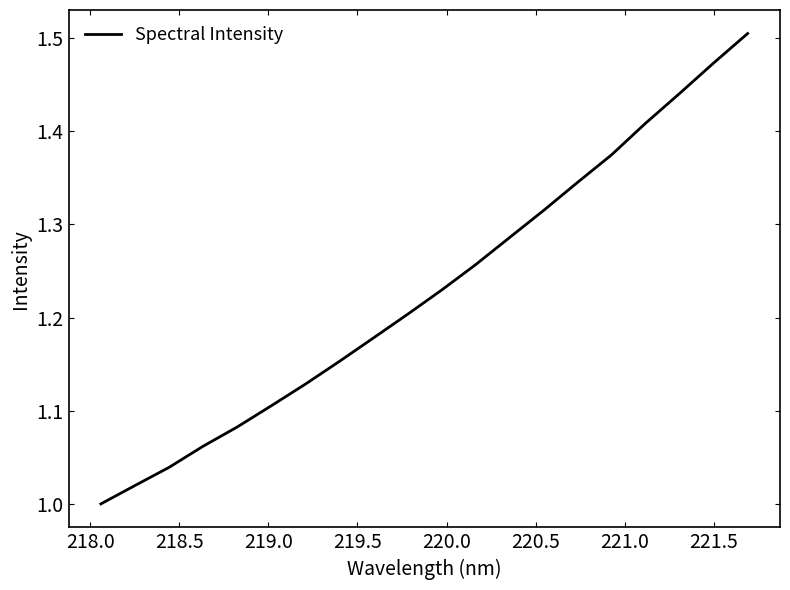

What is the difference between the maximum and minimum values?

0.5